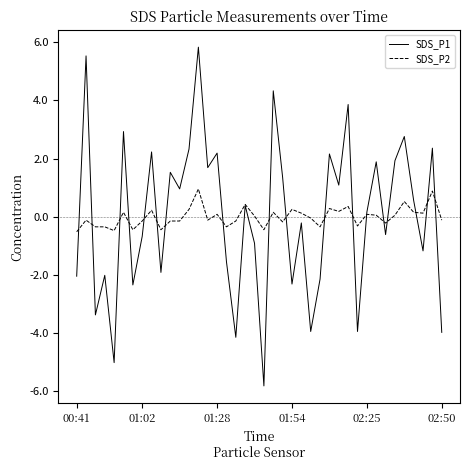

Which series ends up on top after the final intersection of SDS_P2 and SDS_P1?

SDS_P2